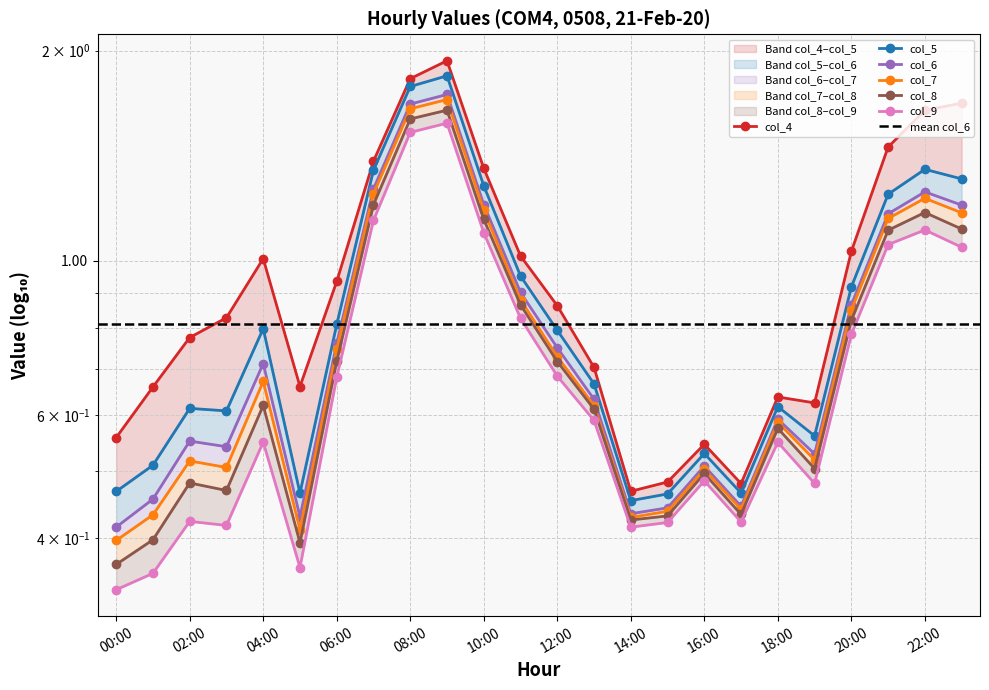

Rank the series by their maximum value, from highest to lowest.

col_4, col_5, col_6, col_7, col_8, col_9